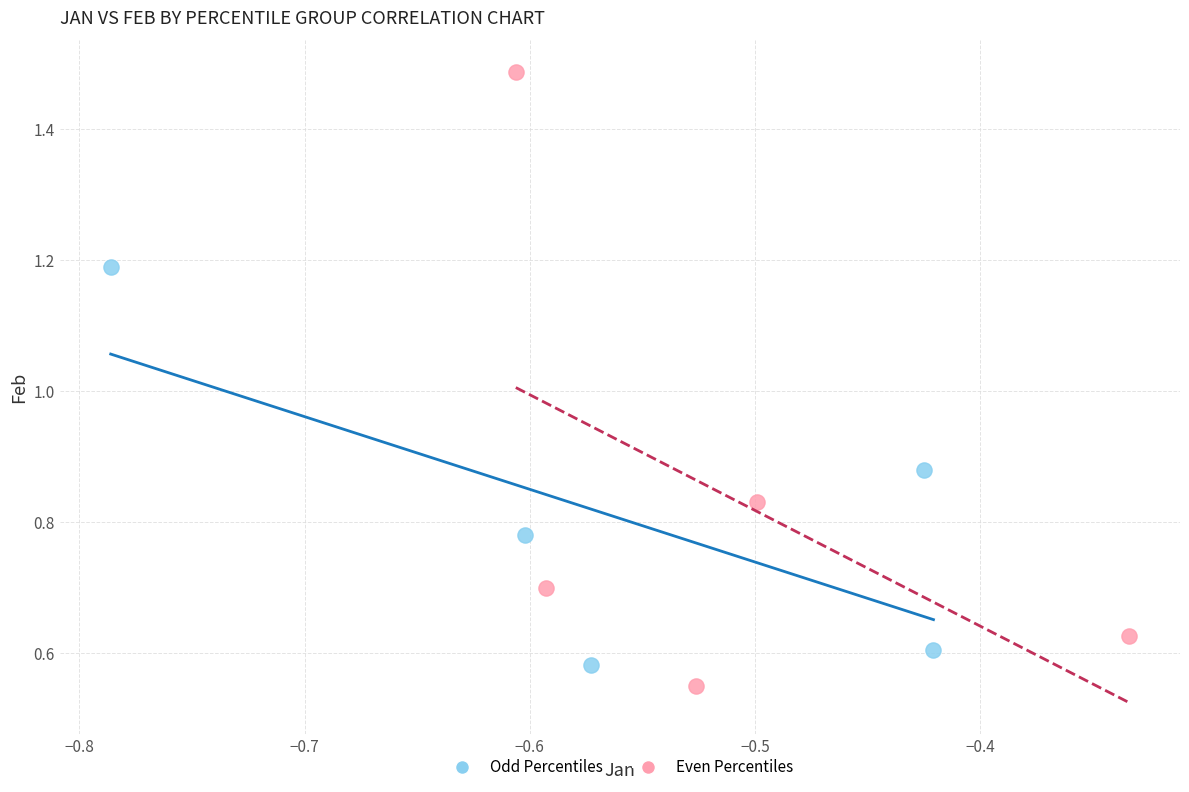

Which series contains the highest Y value?

Even Percentiles